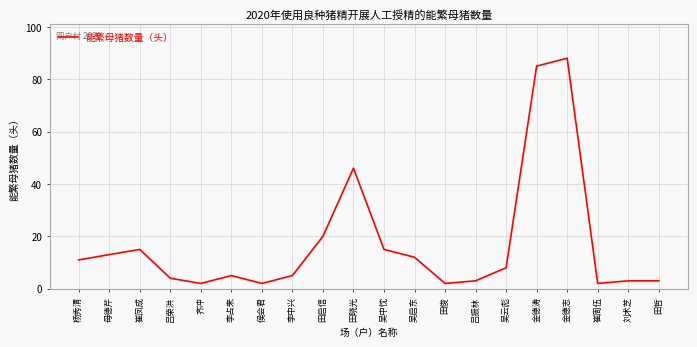

Which category has the highest value across all series?

金德志